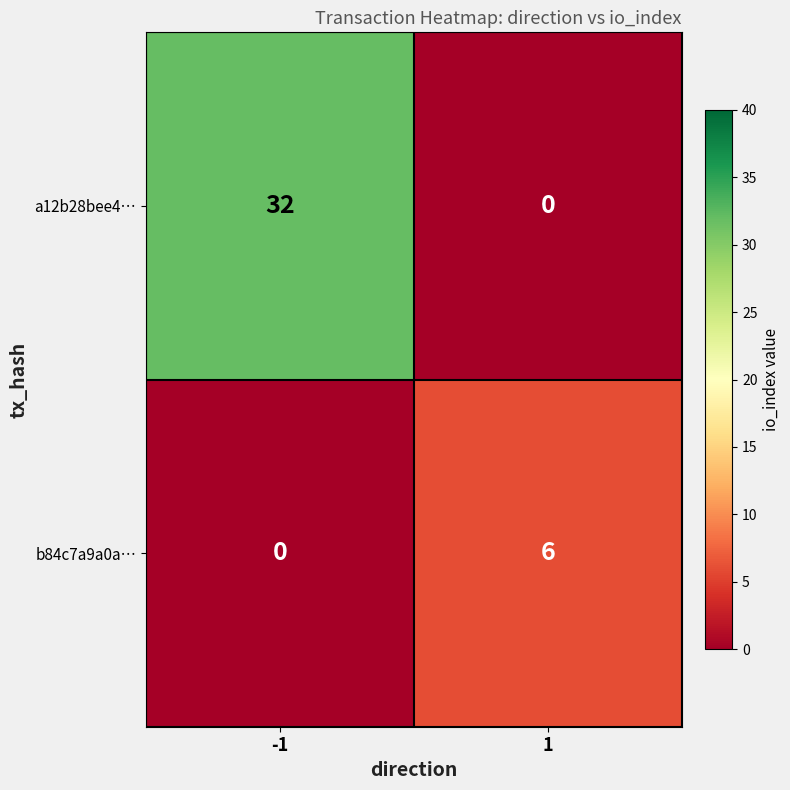

What value does the a12b28bee4… series have at -1, to the nearest 10?

30